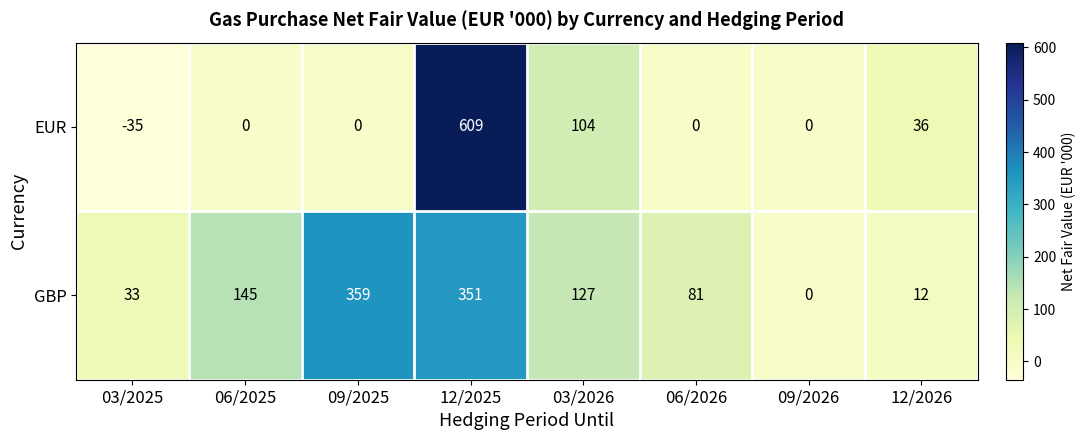

Is it true that EUR equals 301 at 06/2026?

False